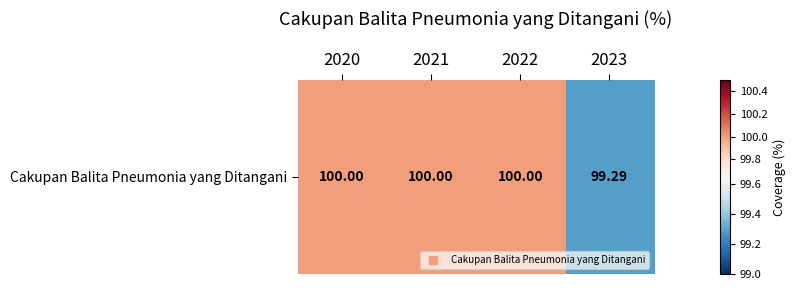

Where is the data nearest to the value 99?

2023